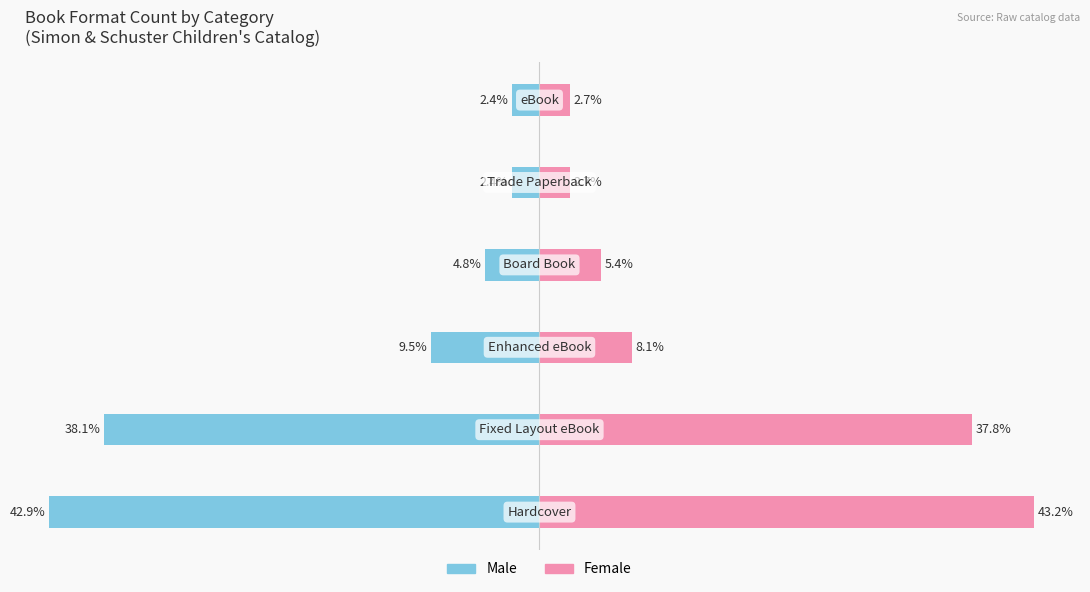

The Female series shows 2.7 at 4. True or false?

True